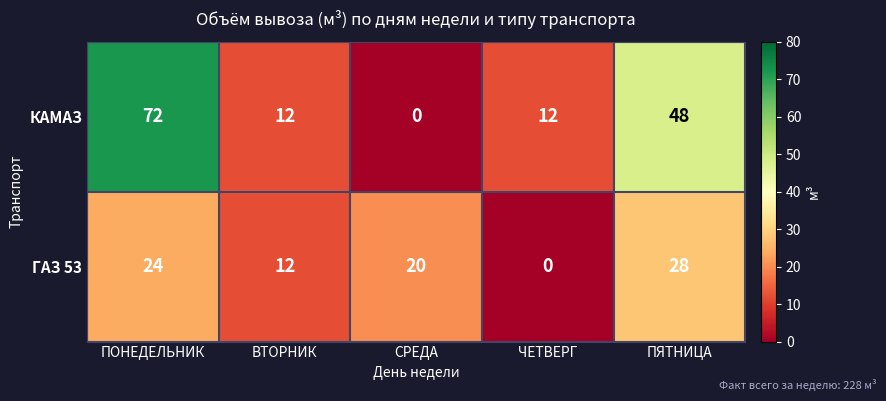

What is the difference between the second highest and second lowest values in the КАМАЗ series?

36